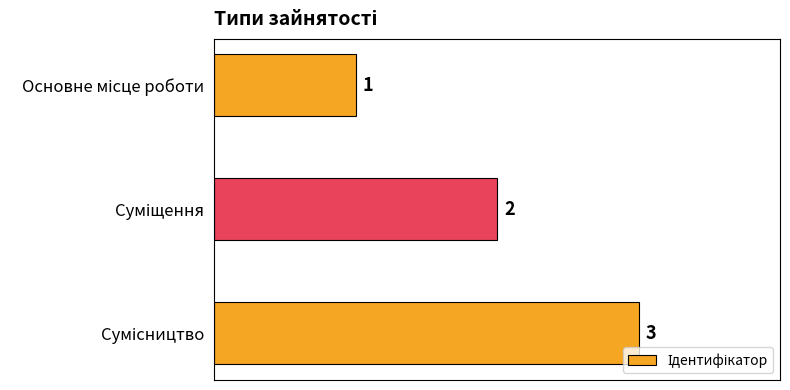

What is the value of the 2nd bar from the top?

2